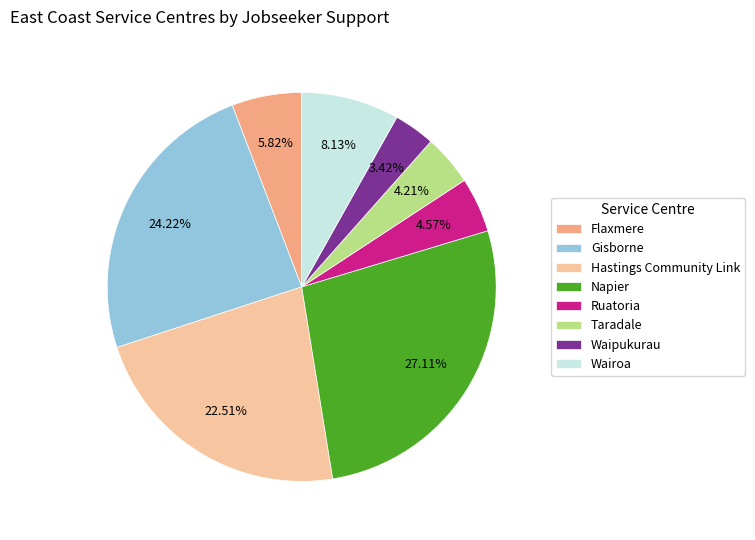

What percentage is the Gisborne slice, to the nearest percent?

24%